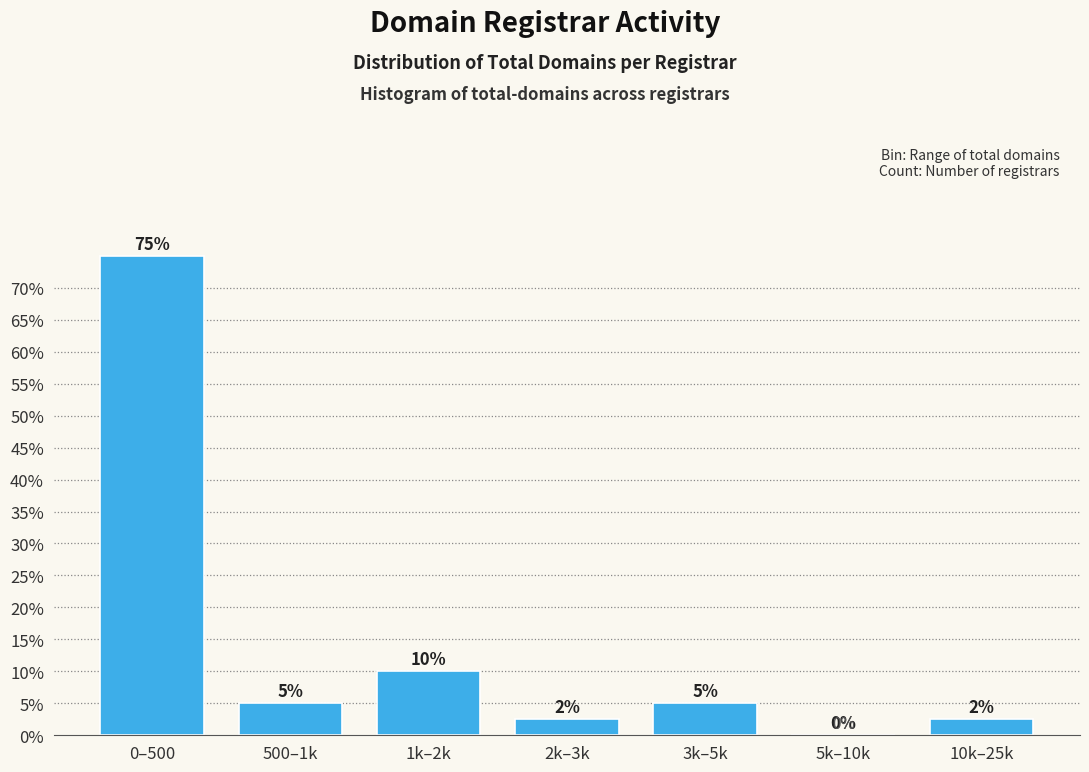

Approximately how many times larger is the value at 0–500 compared to 1k–2k?

7.5